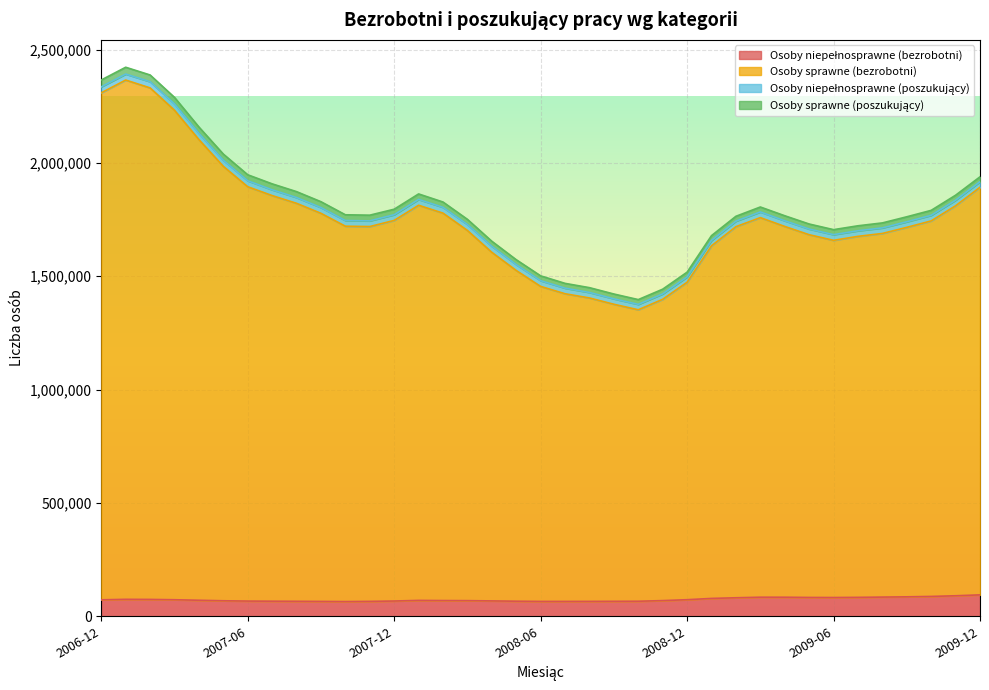

What is the minimum value shown in the chart?

64877